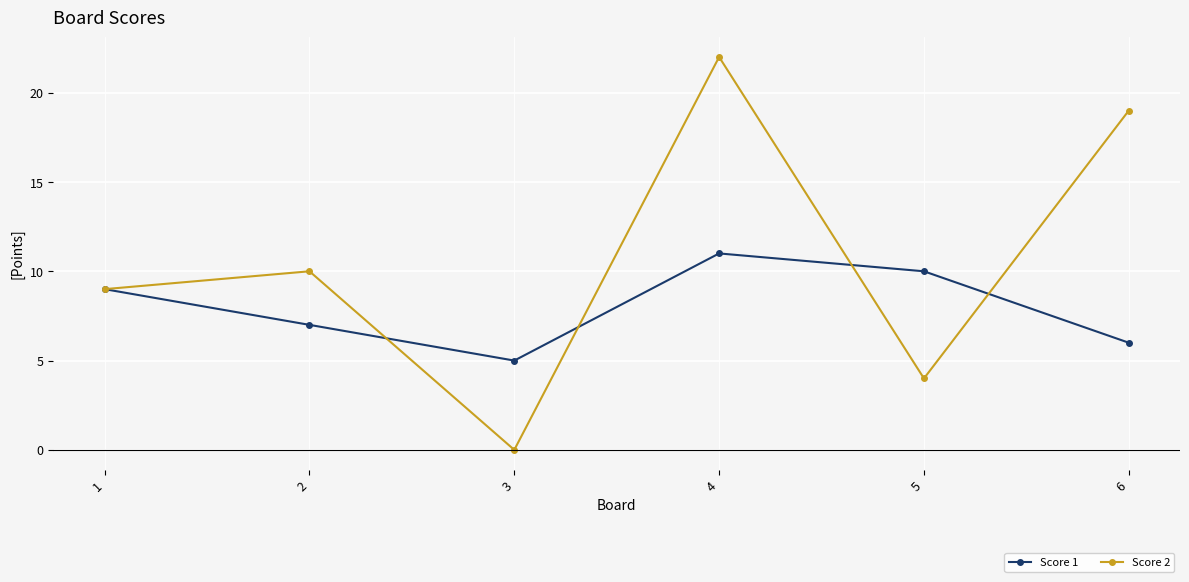

Rank the series by their average value, from lowest to highest.

Score 1, Score 2